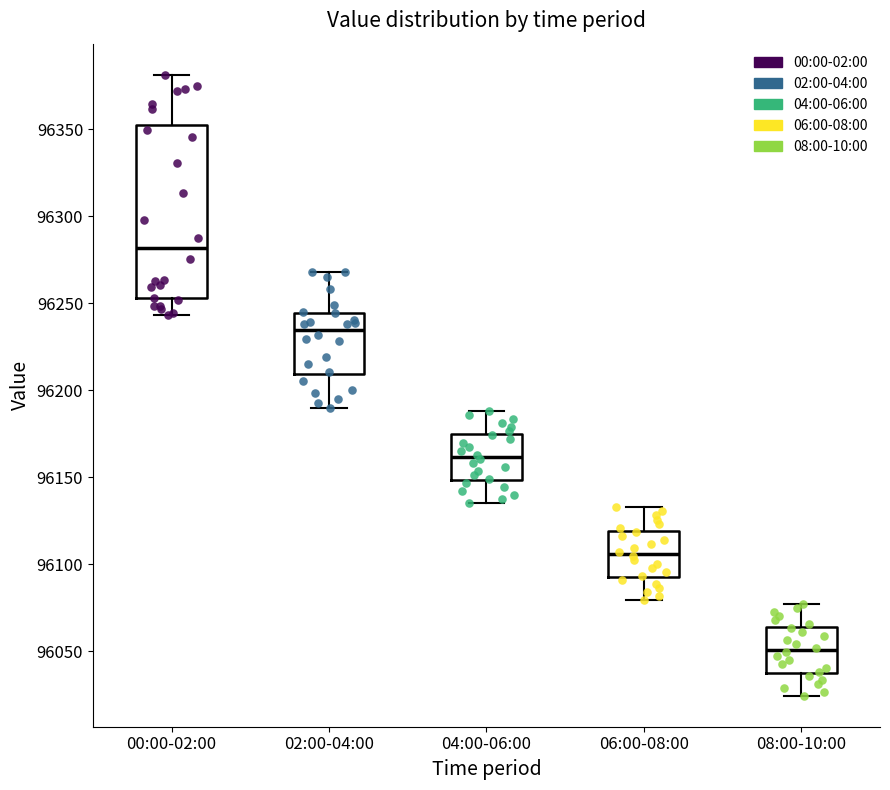

Which box is the tallest, from its lower edge to its upper edge?

00:00-02:00